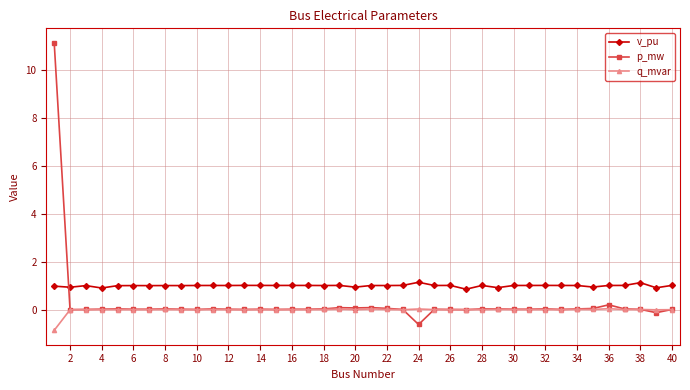

How many intersections are there between v_pu and p_mw?

1